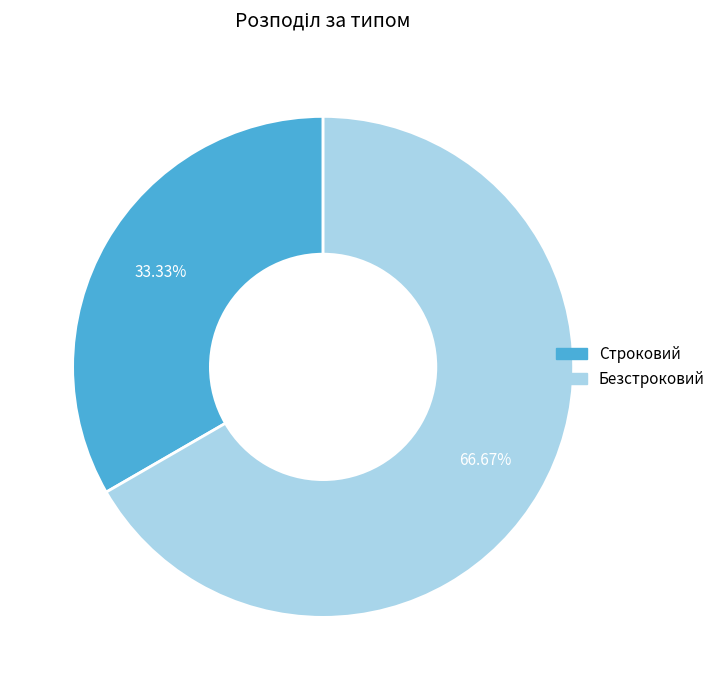

How many slices are in this pie chart?

2